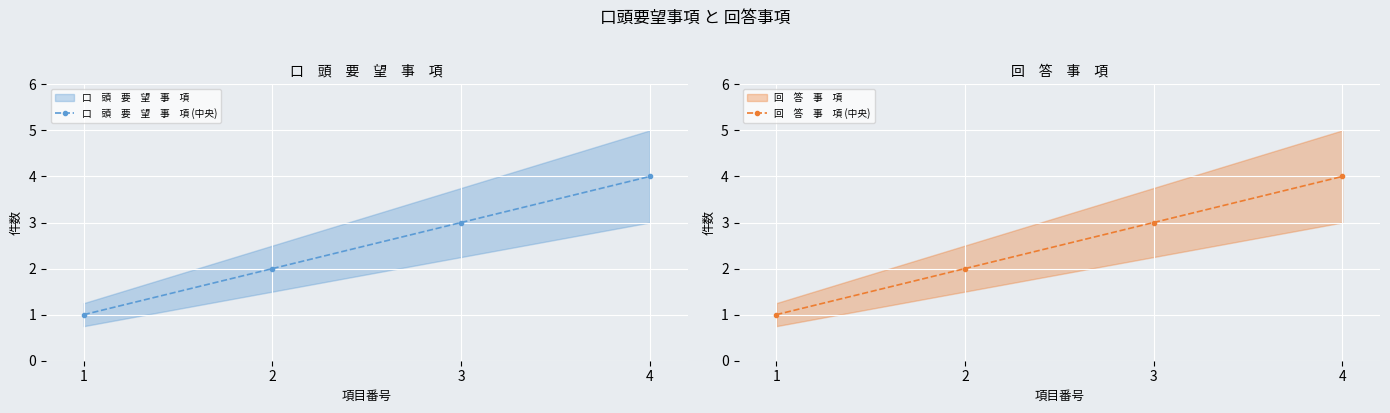

The value of 口　頭　要　望　事　項 (中央) at 3 is 1. True or false?

False